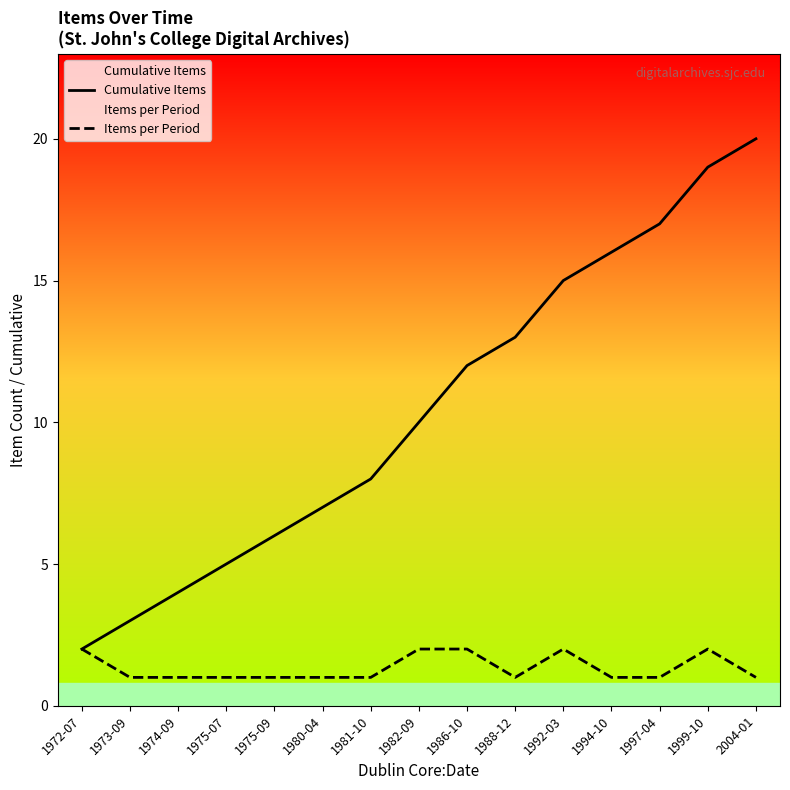

What is the spread (max minus min) of values at 1975-07?

4